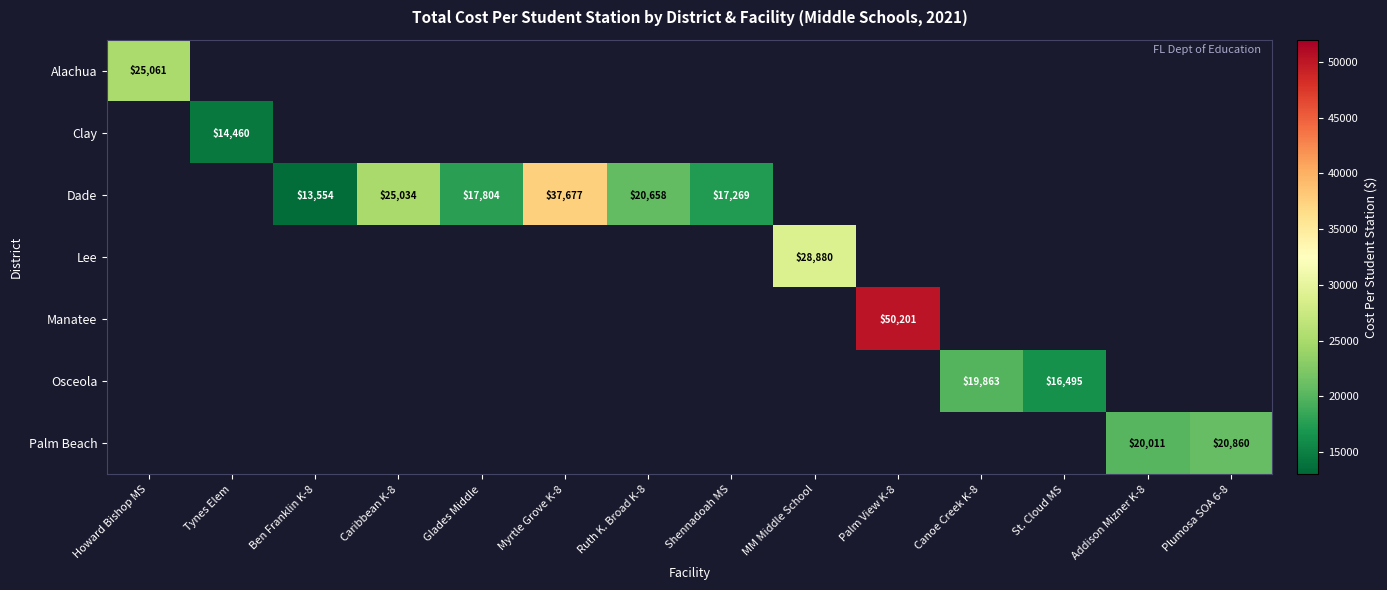

The value of Manatee at Palm View K-8 is 50201. True or false?

True